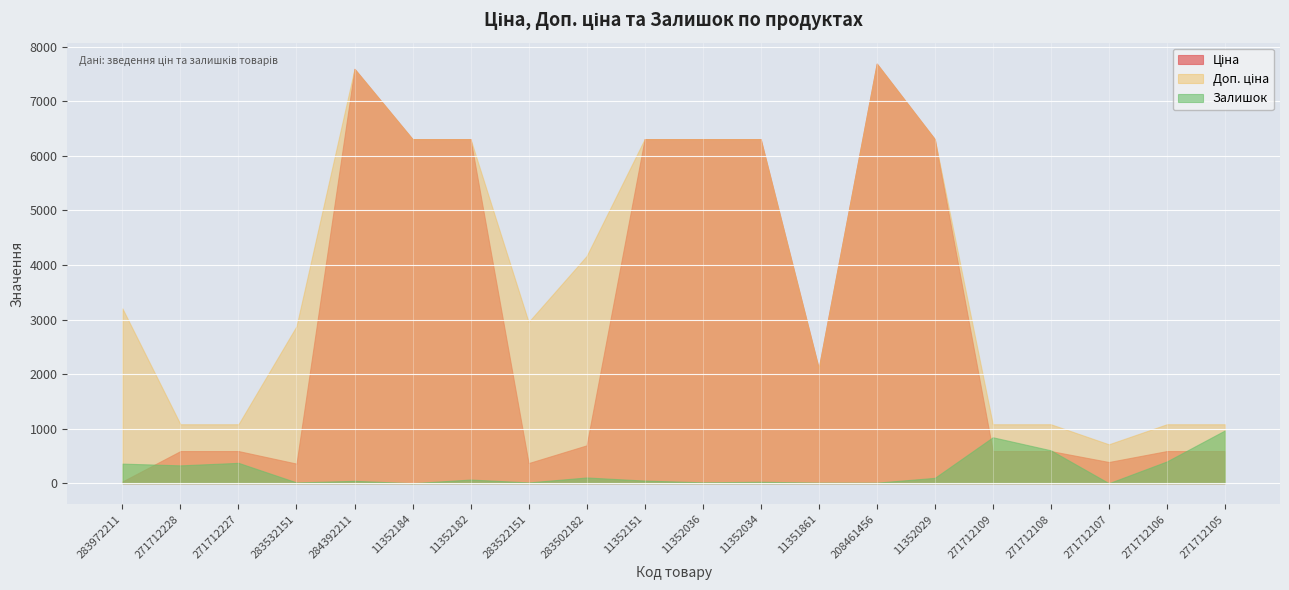

Which series has the largest range (max minus min)?

Ціна